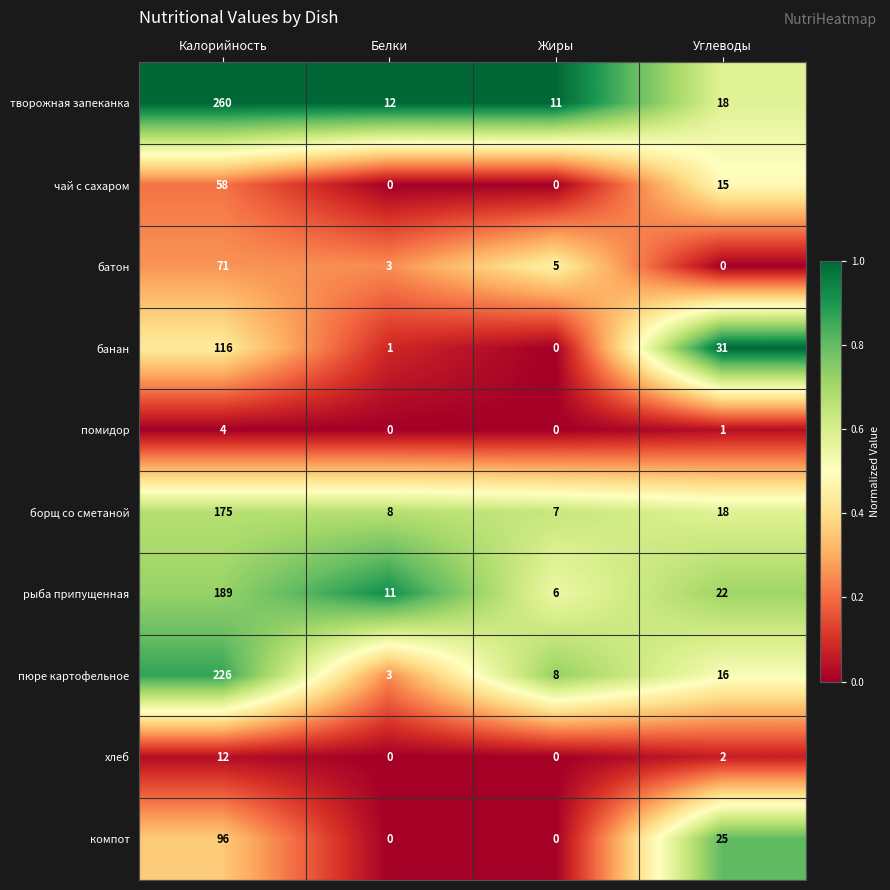

Which series has the largest range (max minus min)?

творожная запеканка